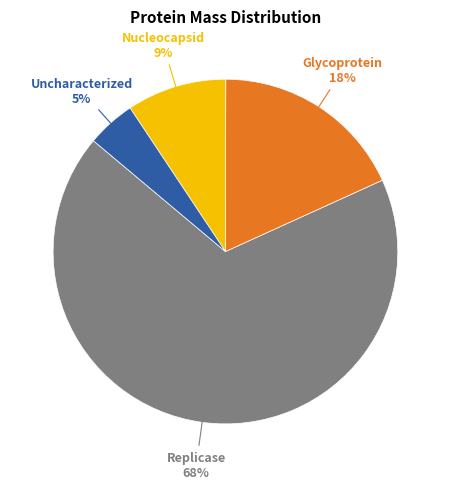

Does any single category account for the majority?

Yes